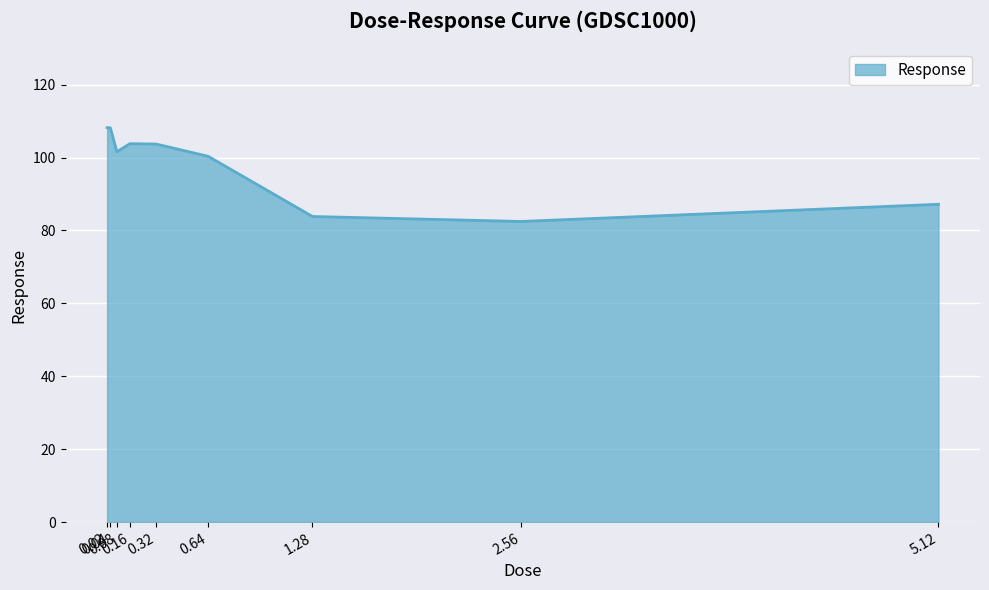

What is the ratio of the value at 0.02 to the value at 0.16?

1.0